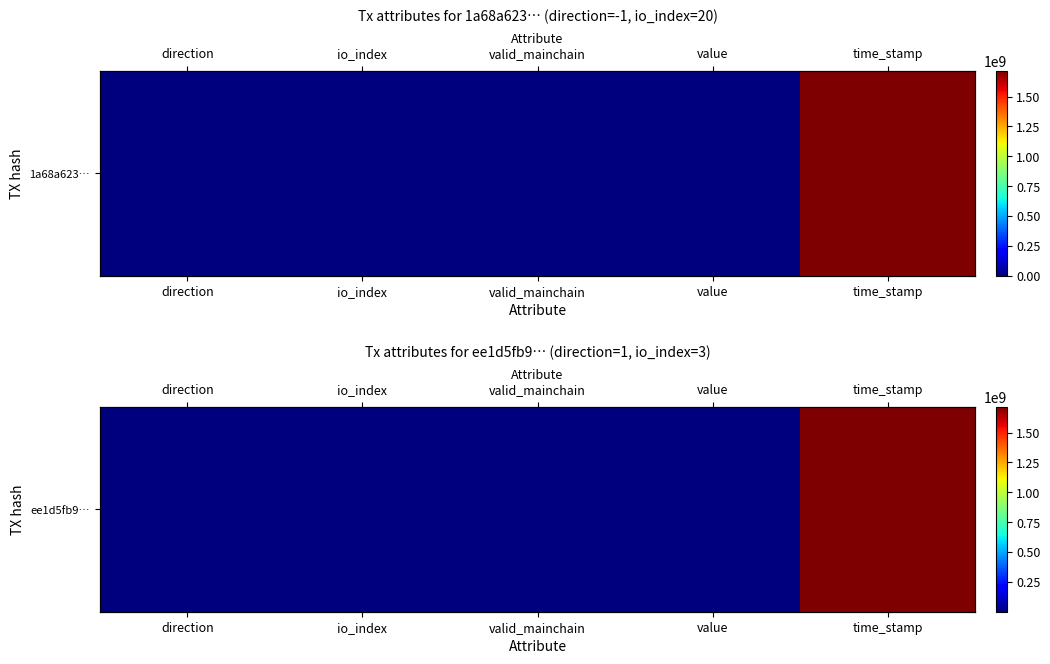

List the labels in order of value, smallest first.

direction, valid_mainchain, value, io_index, time_stamp